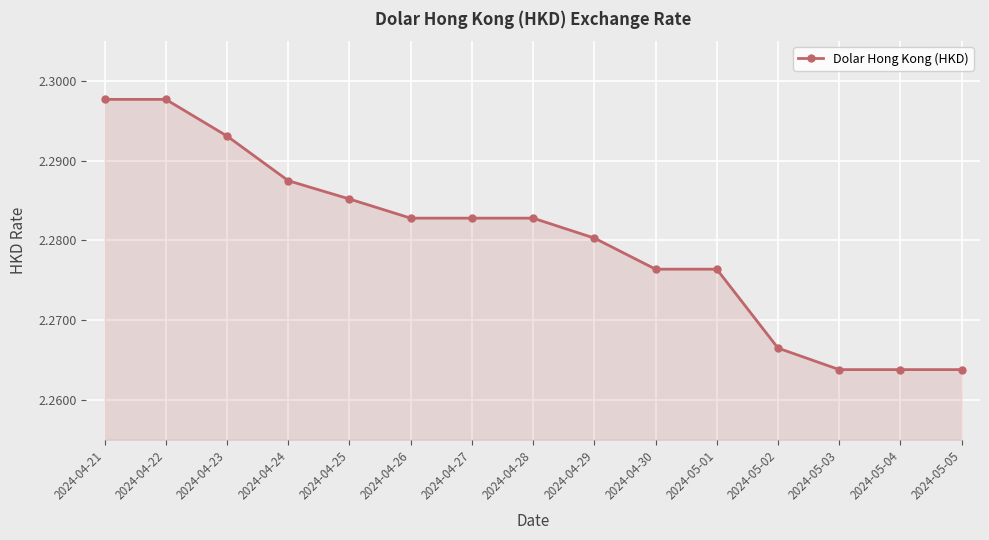

What is the sum of all values?

34.2